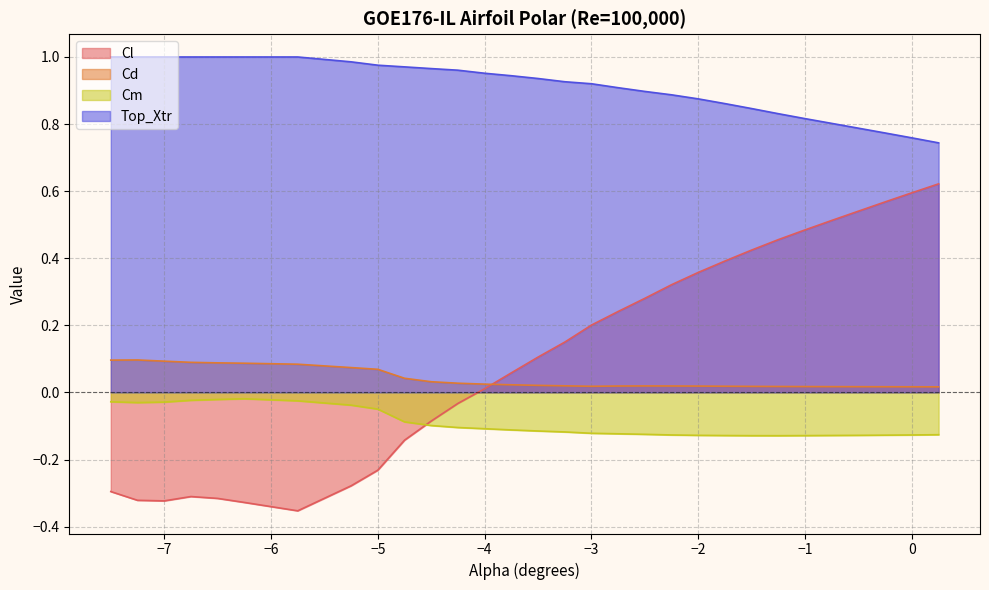

Rank the categories by Cm value from highest to lowest.

-6.25, -6.5, -6.75, -5.75, -7.5, -7.0, -7.25, -5.25, -5.0, -4.75, -4.5, -4.25, -4.0, -3.75, -3.5, -3.25, -3.0, -2.75, -2.5, 0.25, -2.25, 0.0, -0.25, -2.0, -0.5, -0.75, -1.75, -1.0, -1.5, -1.25